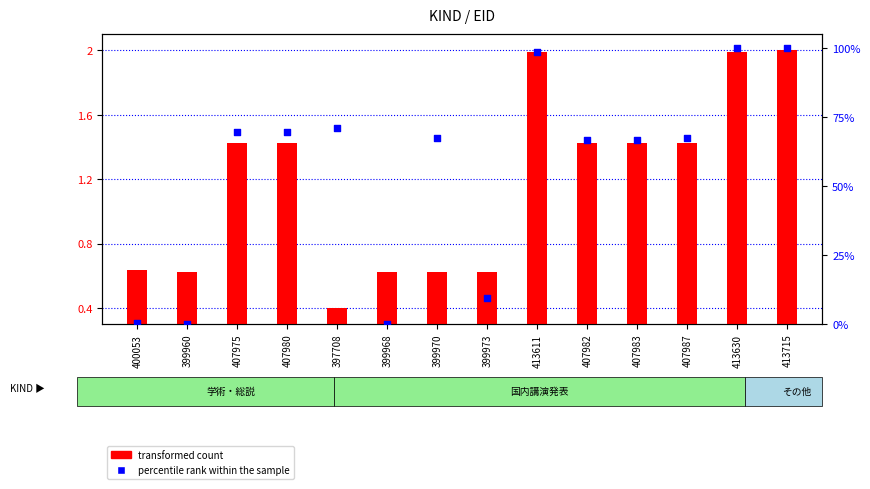

What are all the series names shown in the legend?

transformed count, percentile rank within the sample